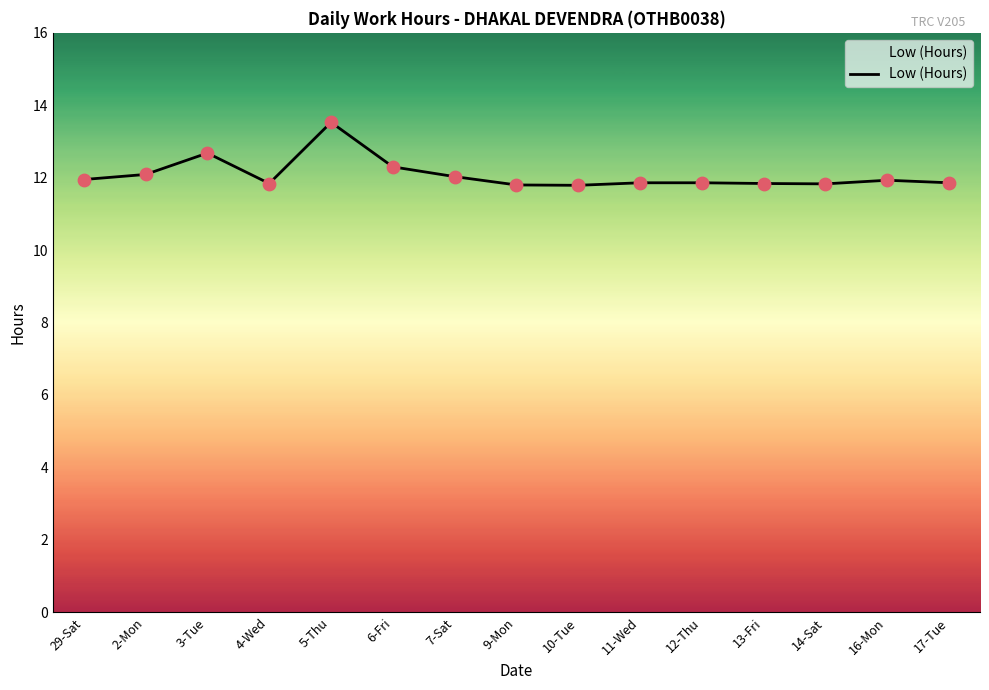

Approximately how many times larger is the value at 13-Fri compared to 29-Sat?

1.0